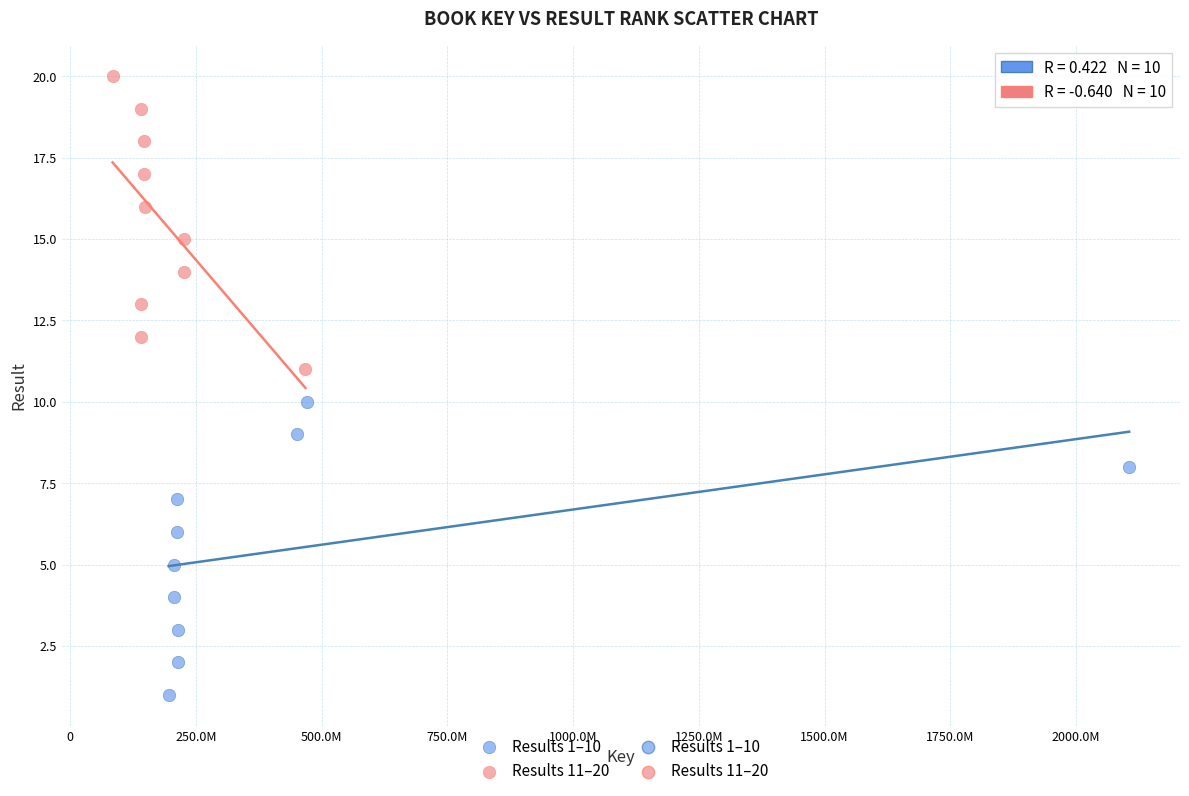

Which series contains the highest Y value?

Results 11–20